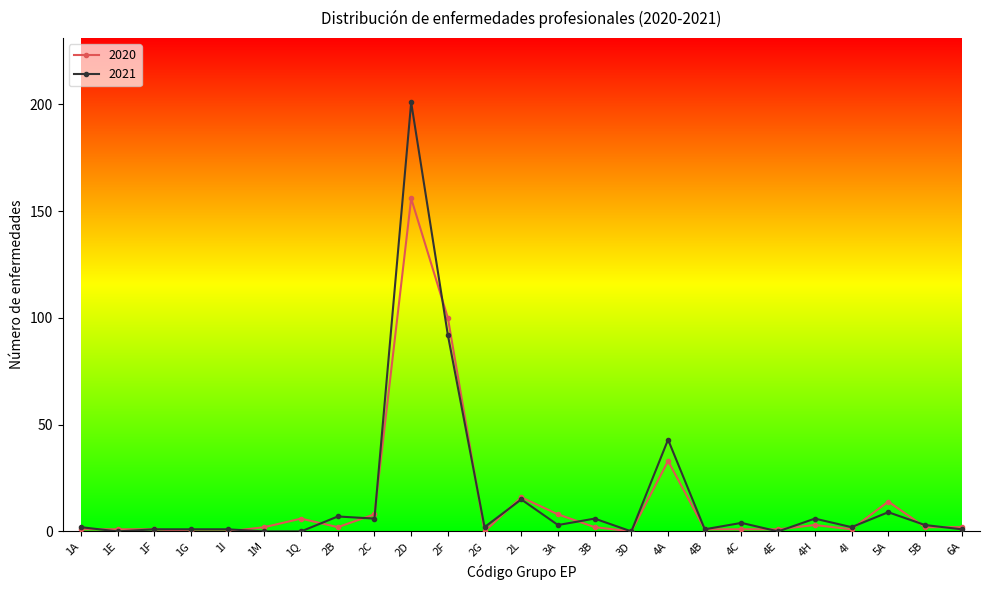

Where is 2020 nearest to the value 78?

2F